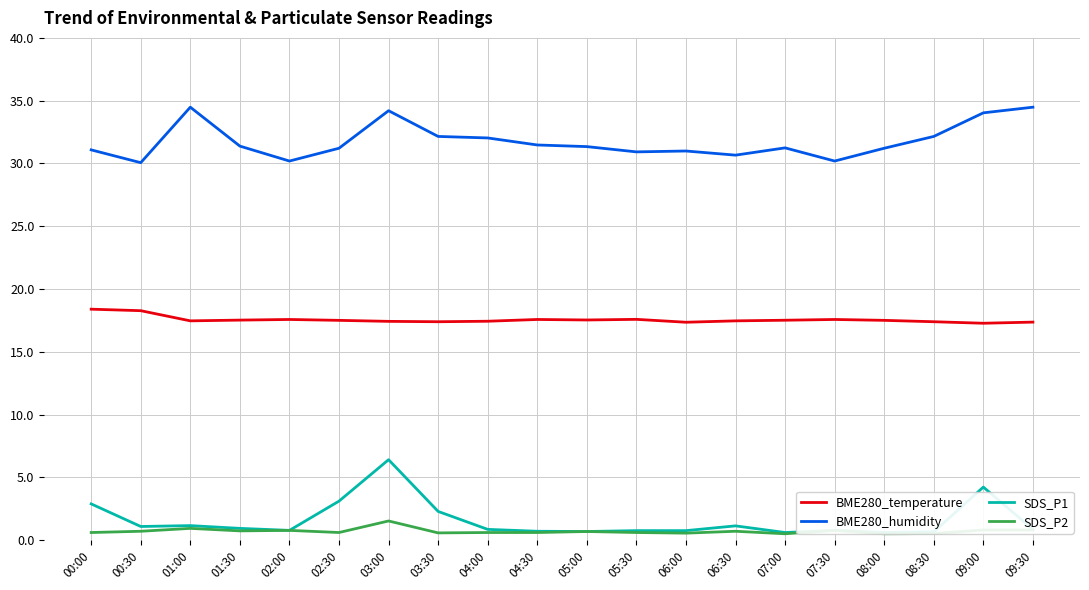

Reading left to right, what are all the values shown in this chart?

BME280_temperature: 18.4	18.3	17.5	17.5	17.6	17.5	17.4	17.4	17.4	17.6	17.5	17.6	17.4	17.5	17.5	17.6	17.5	17.4	17.3	17.4
BME280_humidity: 31.1	30.1	34.5	31.4	30.2	31.2	34.2	32.1	32.0	31.5	31.3	30.9	31.0	30.7	31.2	30.2	31.2	32.1	34.0	34.5
SDS_P1: 2.9	1.1	1.1	0.9	0.8	3.1	6.4	2.3	0.8	0.7	0.7	0.8	0.8	1.1	0.6	0.8	0.6	0.7	4.2	0.8
SDS_P2: 0.6	0.7	0.9	0.7	0.8	0.6	1.5	0.6	0.6	0.6	0.7	0.6	0.6	0.7	0.5	0.8	0.5	0.5	0.8	0.8